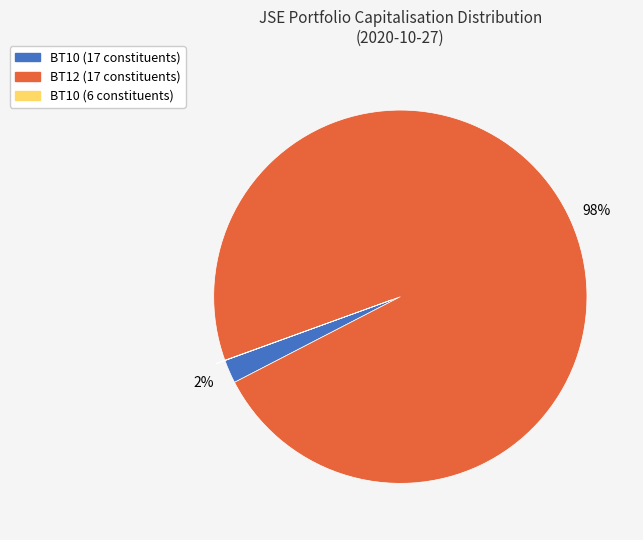

The BT12 (17 constituents) slice represents 88% of the pie. True or false?

False